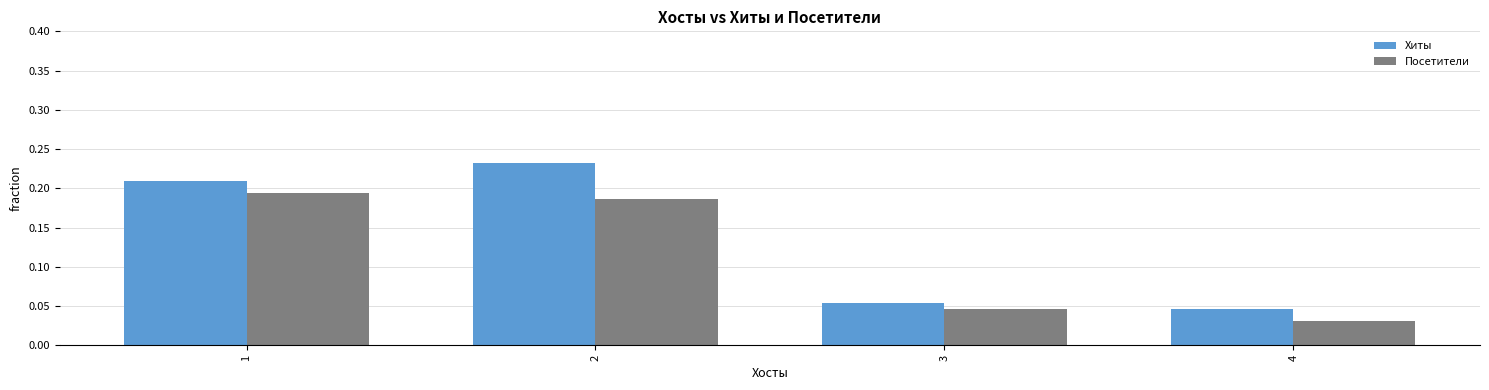

Which category has the lowest value in the Хиты series?

4